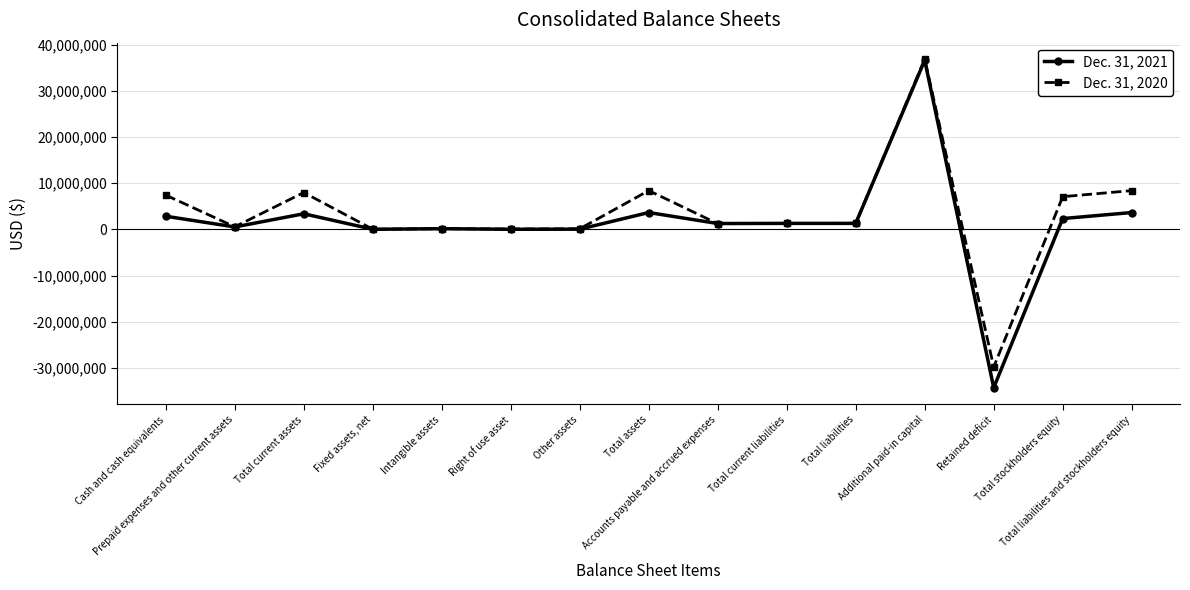

How many data points does each series have?

15